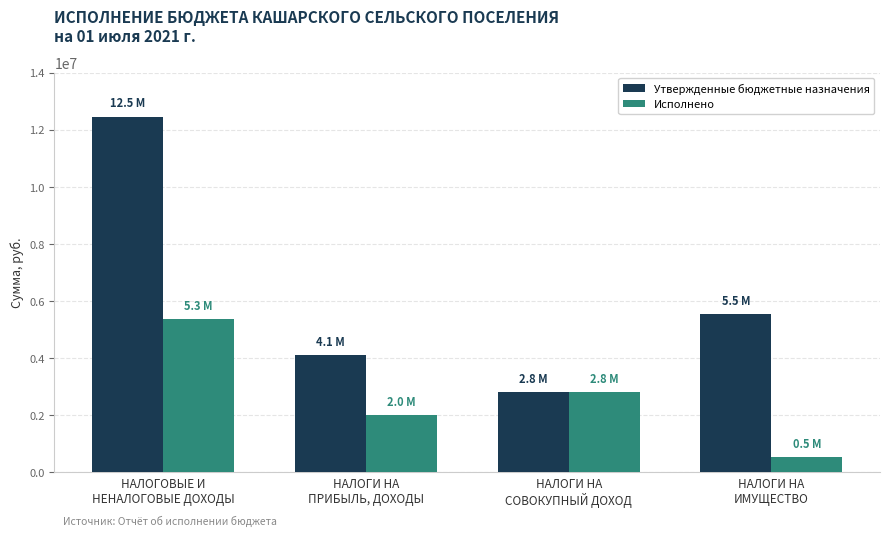

Is it true that Исполнено equals 5345456.1 at НАЛОГОВЫЕ И
НЕНАЛОГОВЫЕ ДОХОДЫ?

True